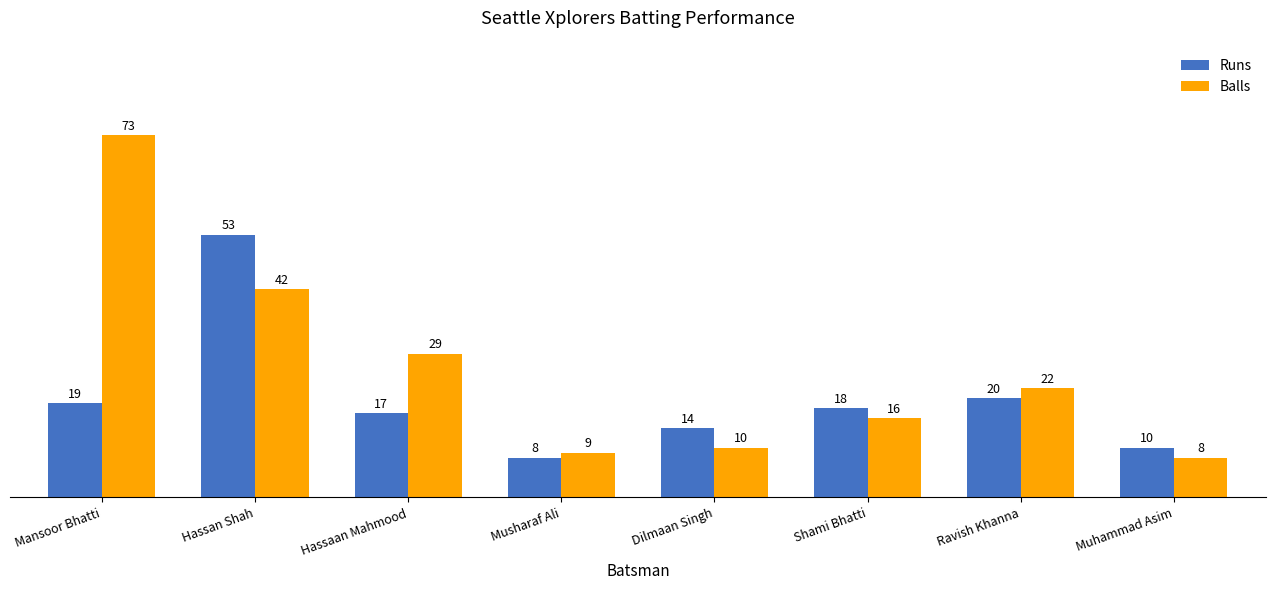

What position from the right is Hassan Shah?

7